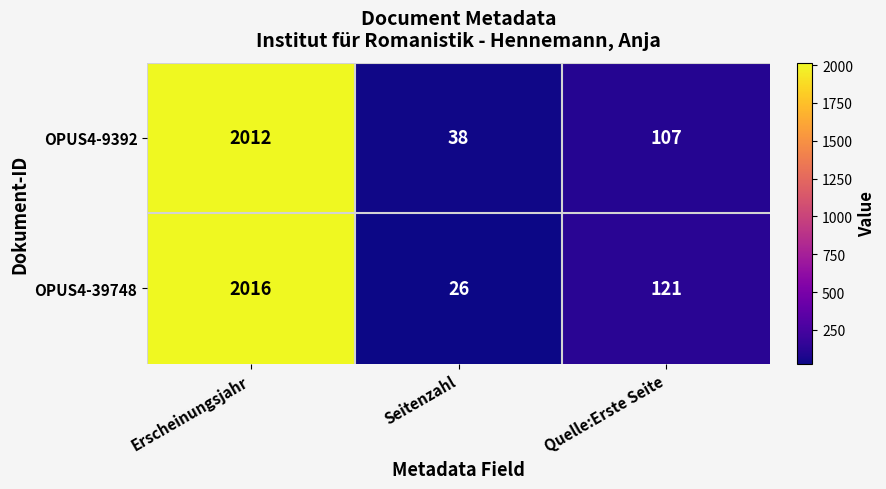

Reading left to right, list all the values displayed in this chart.

OPUS4-9392: Erscheinungsjahr=2012	Seitenzahl=38	Quelle:Erste Seite=107
OPUS4-39748: Erscheinungsjahr=2016	Seitenzahl=26	Quelle:Erste Seite=121